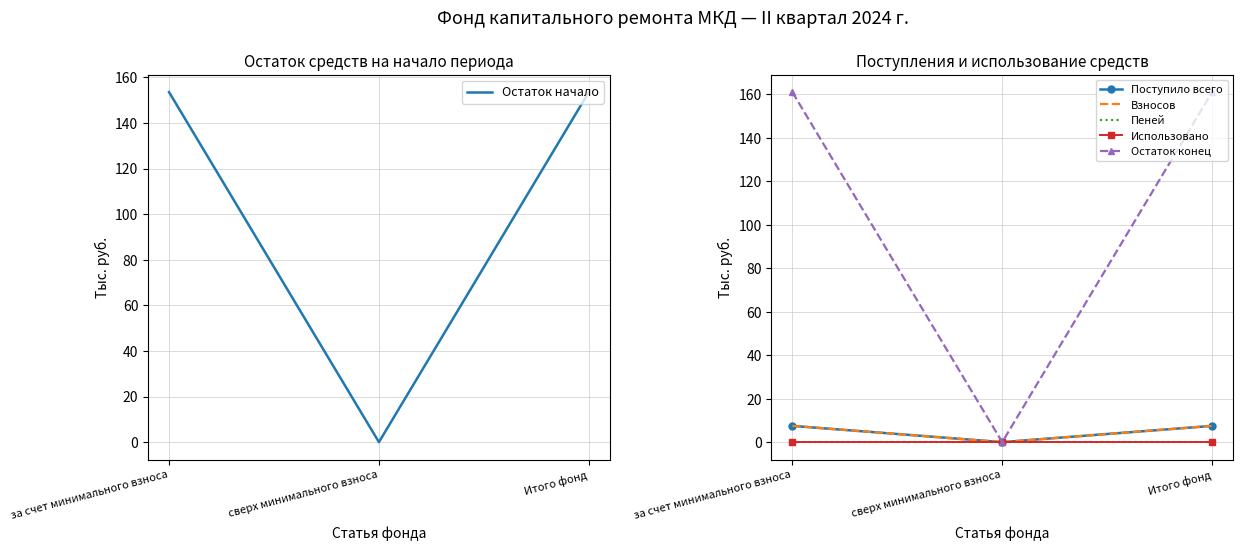

Reading right to left, transcribe all the data shown in this chart.

Остаток начало: Итого фонд=153.5	сверх минимального взноса=0.0	за счет минимального взноса=153.5
Поступило всего: Итого фонд=7.5	сверх минимального взноса=0.0	за счет минимального взноса=7.5
Взносов: Итого фонд=7.5	сверх минимального взноса=0.0	за счет минимального взноса=7.5
Пеней: Итого фонд=0.0	сверх минимального взноса=0.0	за счет минимального взноса=0.0
Использовано: Итого фонд=0.0	сверх минимального взноса=0.0	за счет минимального взноса=0.0
Остаток конец: Итого фонд=161.0	сверх минимального взноса=0.0	за счет минимального взноса=161.0